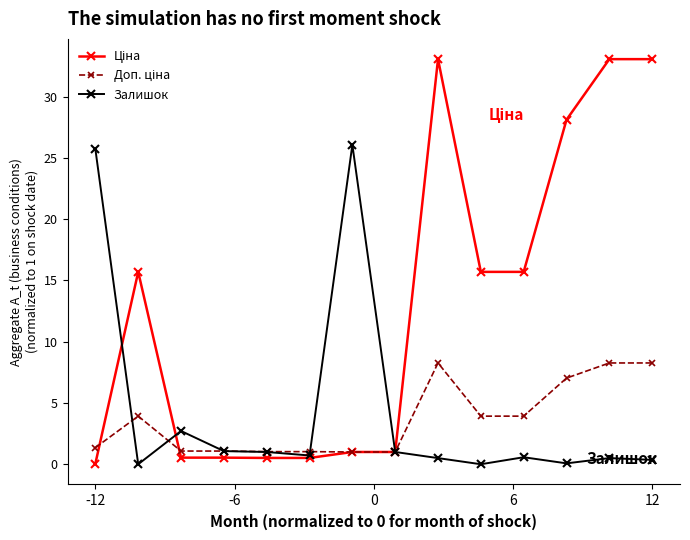

What is the average value of the Залишок series?

4.3